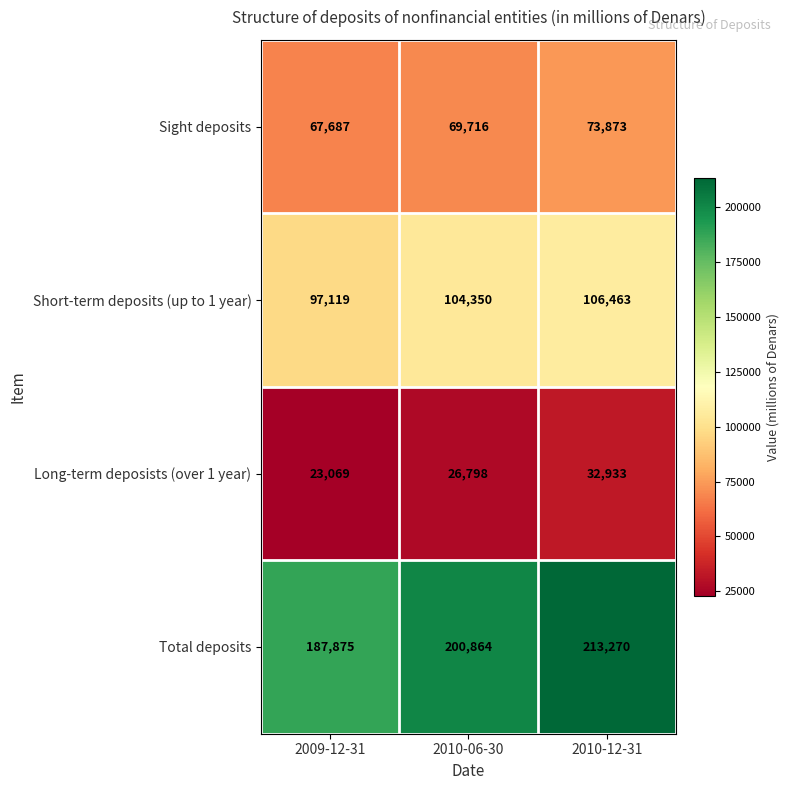

What is the difference between the Sight deposits values at 2010-06-30 and 2010-12-31?

4157